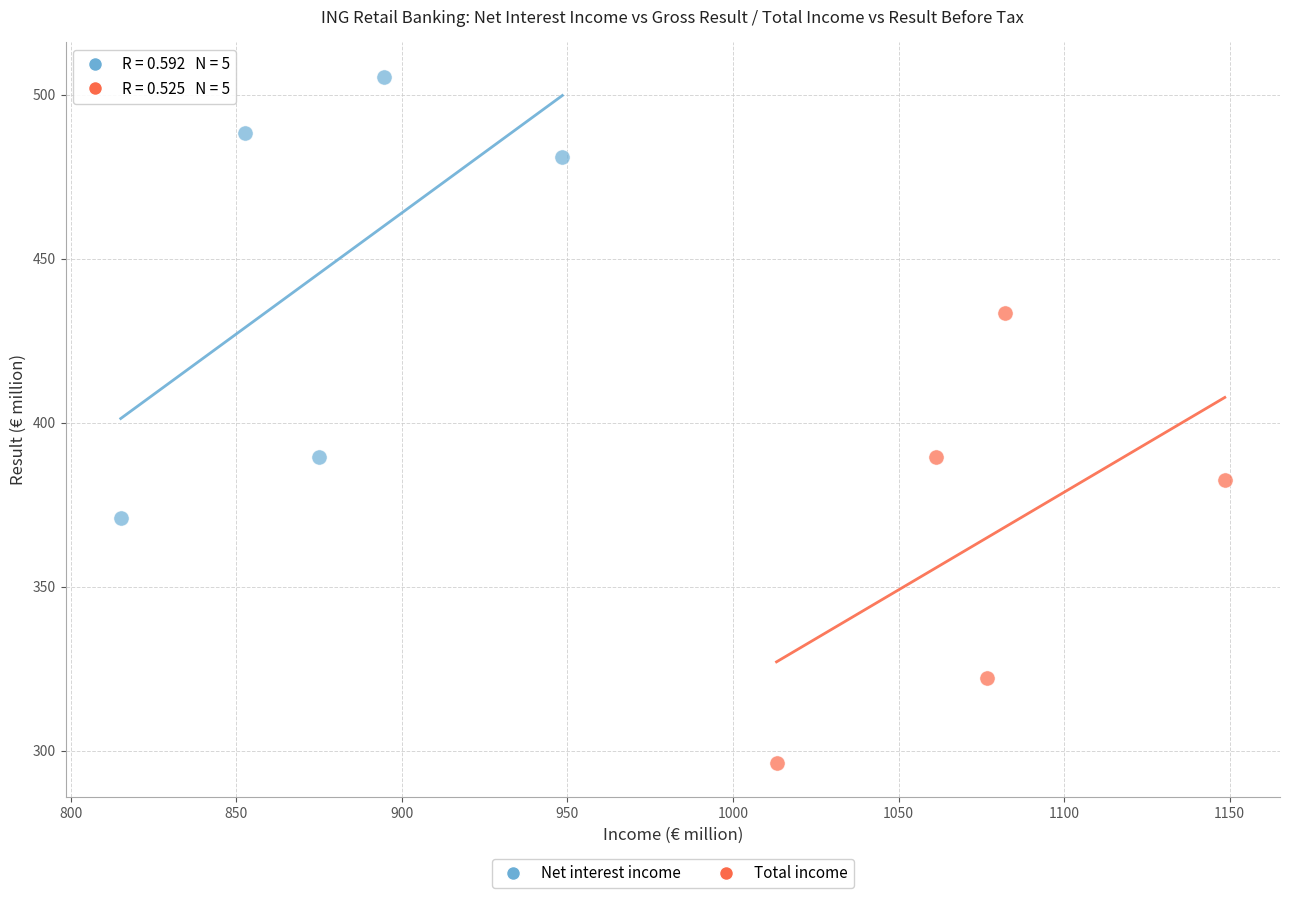

Which series reaches the maximum Y coordinate?

Net interest income